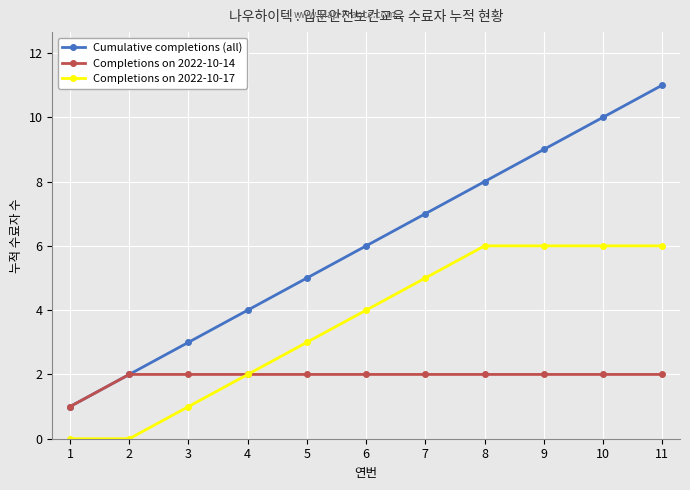

What are all the series names shown in the legend?

Cumulative completions (all), Completions on 2022-10-14, Completions on 2022-10-17